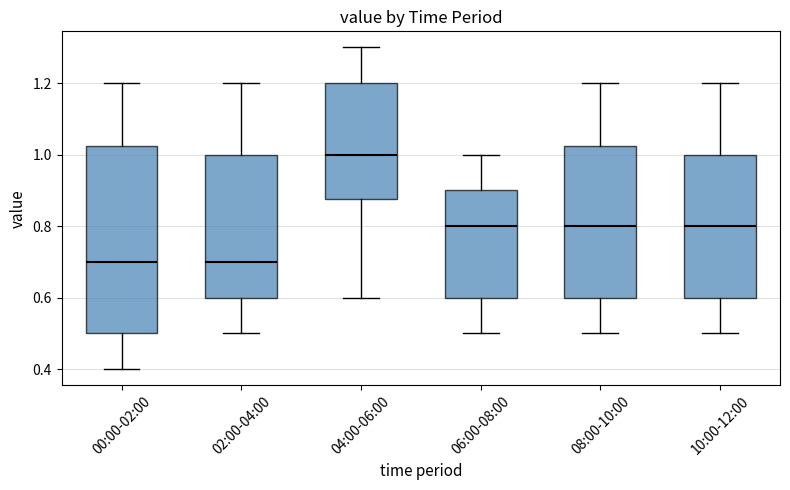

Where does the upper whisker of the box for 00:00-02:00 end on the y-axis? The values are not printed on the chart, so give them approximately, as read against the axis.

1.20